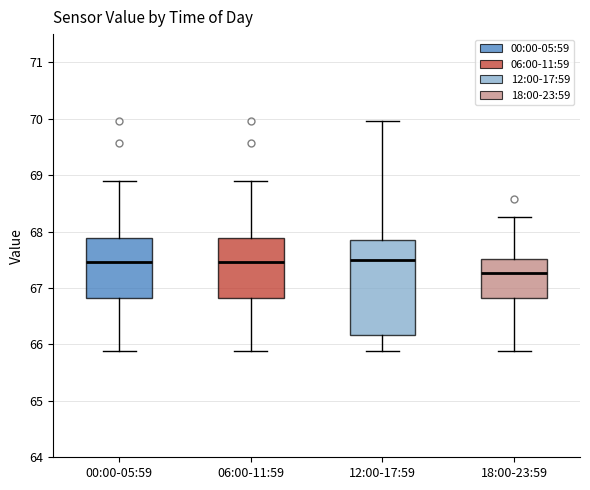

Where does the upper whisker of the box for 00:00-05:59 end on the y-axis? The values are not printed on the chart, so give them approximately, as read against the axis.

68.9